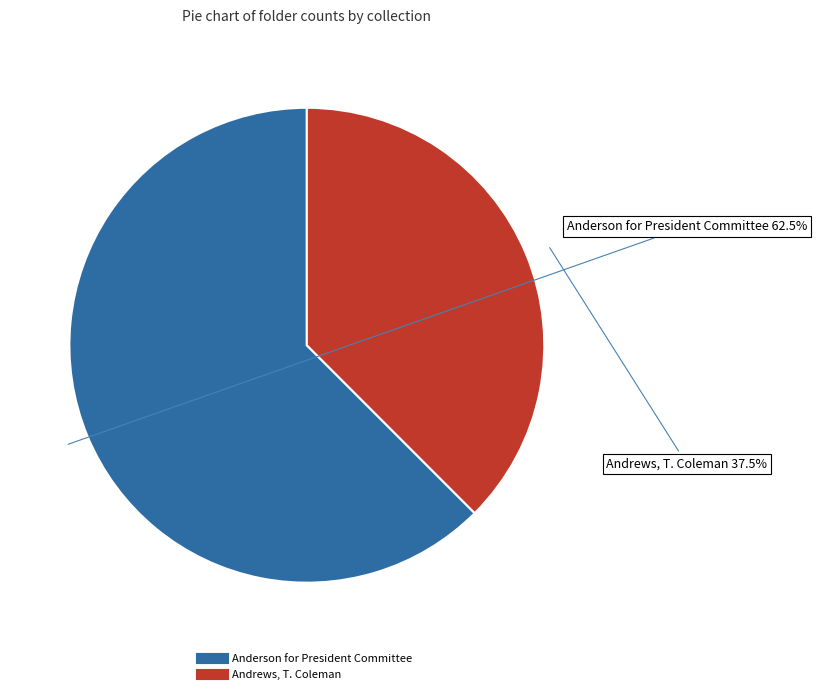

Which slice is the smallest?

Andrews, T. Coleman